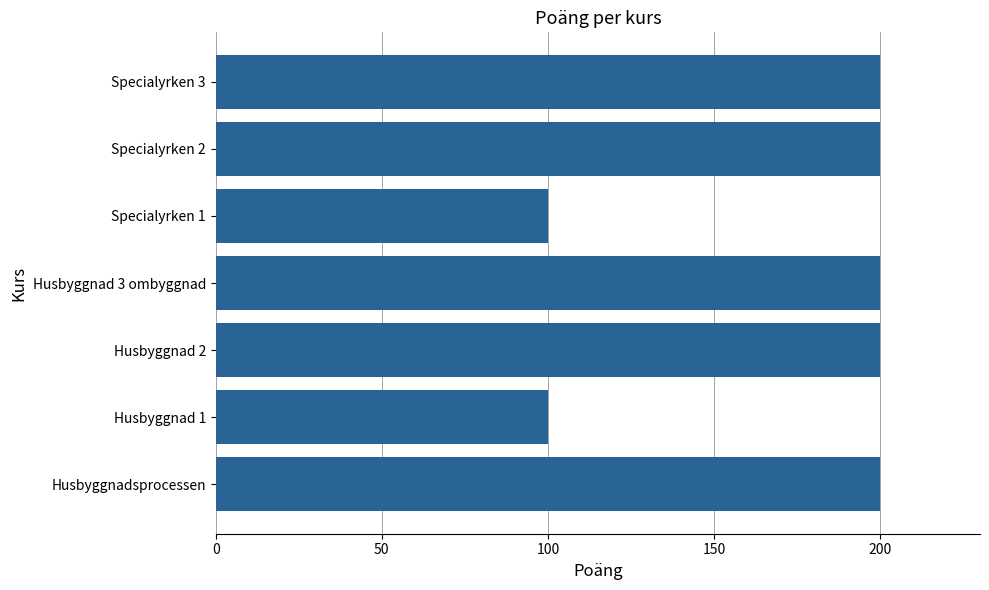

How many bars are there in total?

7